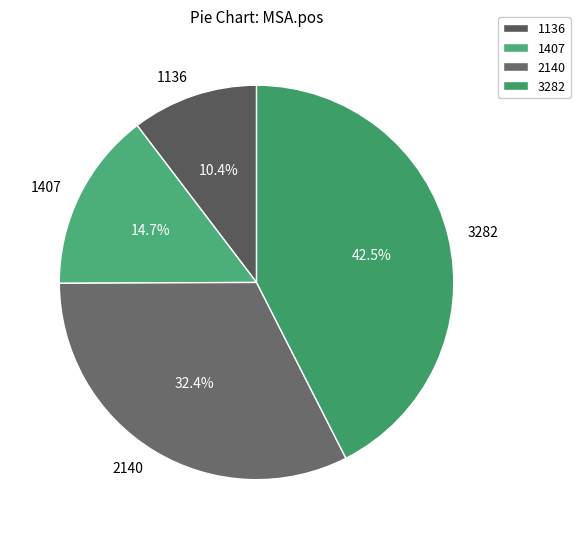

What is the largest slice in the pie chart?

3282